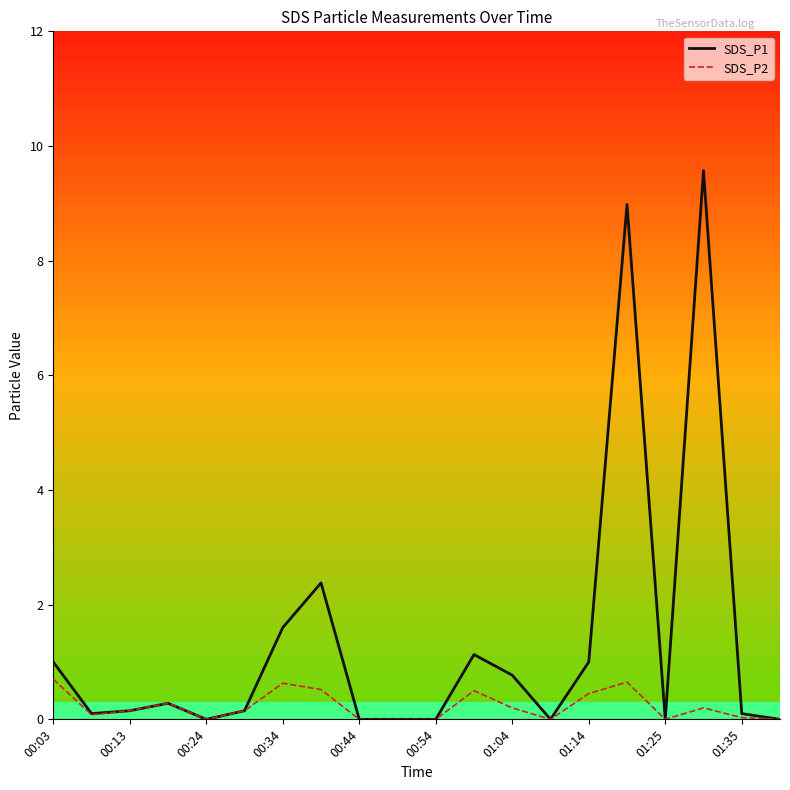

Which series has the largest total across all categories?

SDS_P1